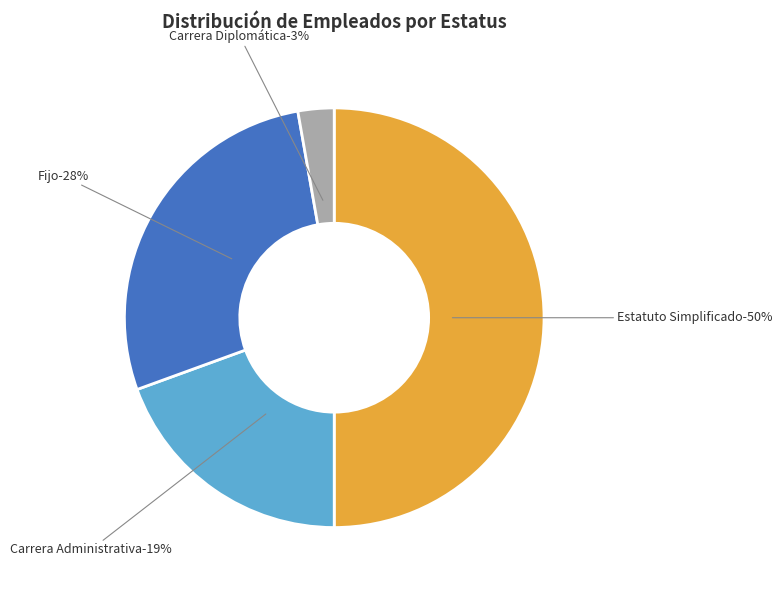

Is it true that Carrera Diplomática is 3% of the pie?

True